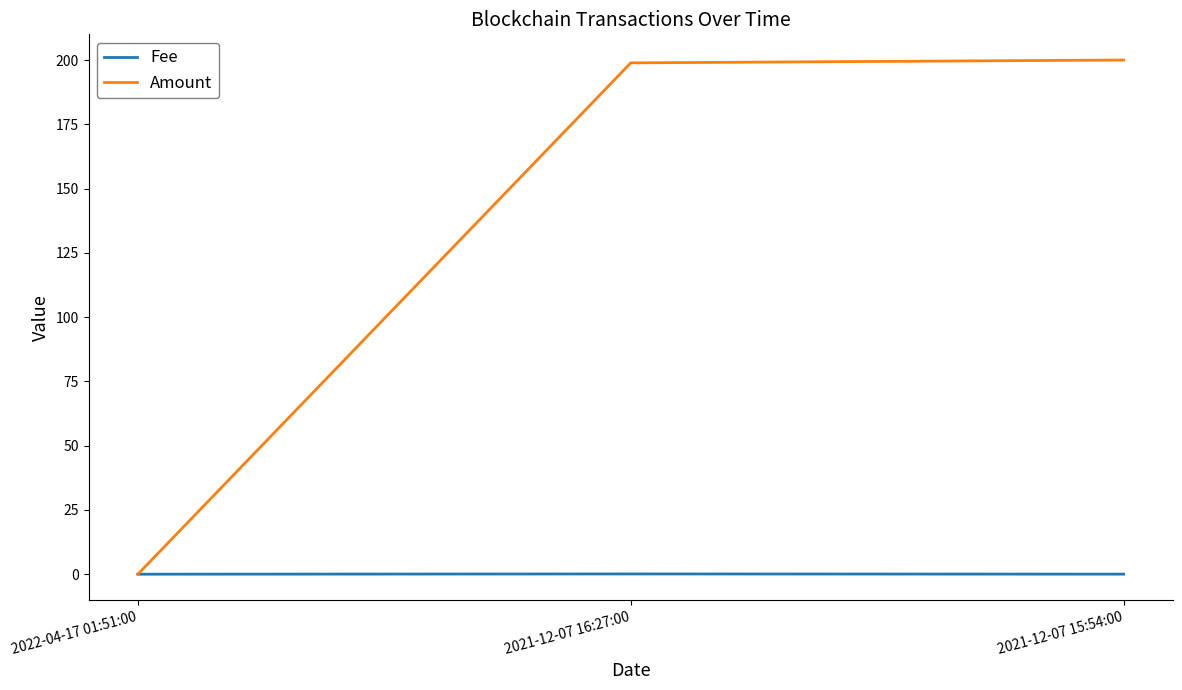

List the series in order of their overall mean, lowest first.

Fee, Amount